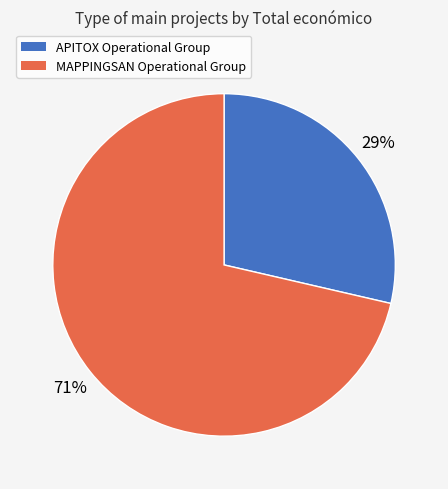

Which category has the smallest portion of the pie?

APITOX Operational Group